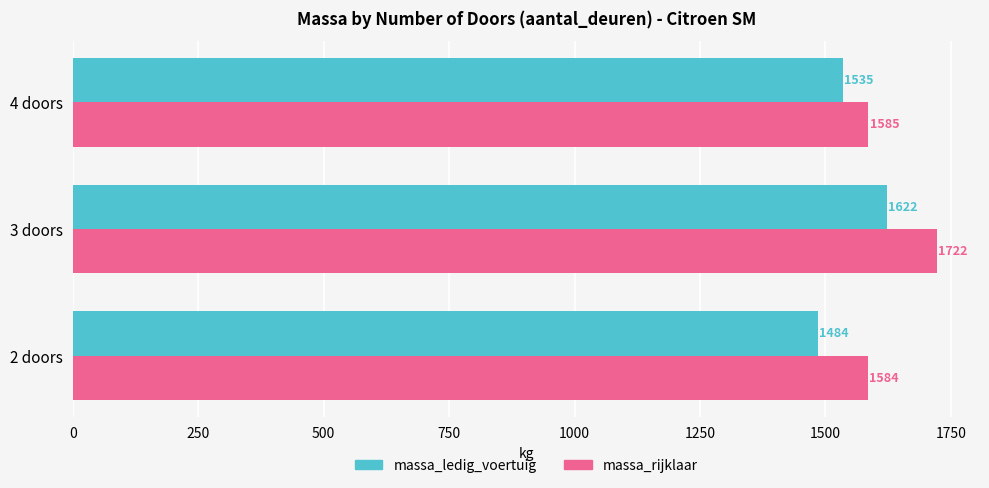

At 2 doors, list the series in order from smallest to largest.

massa_ledig_voertuig, massa_rijklaar